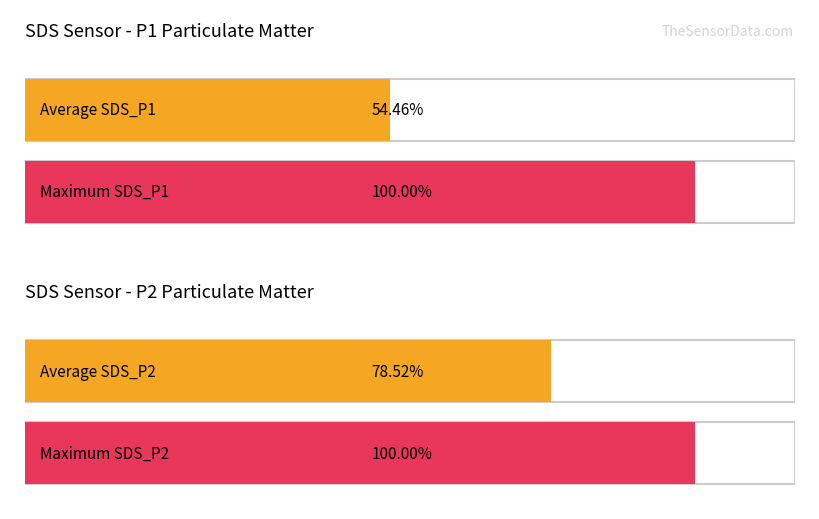

The SDS_P2 series shows 1.1 at -36. True or false?

False